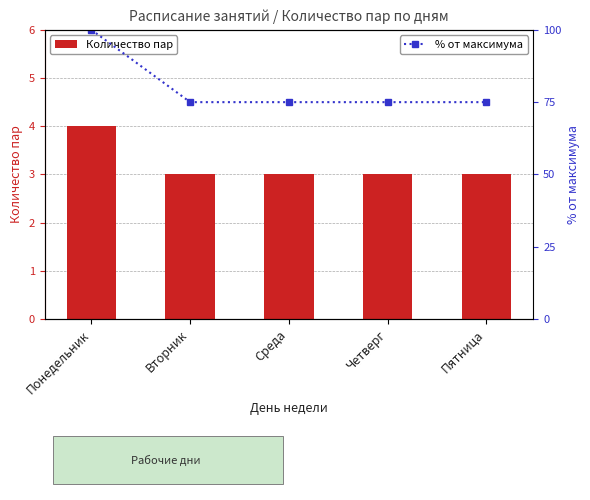

What is the average value of the Количество пар series?

3